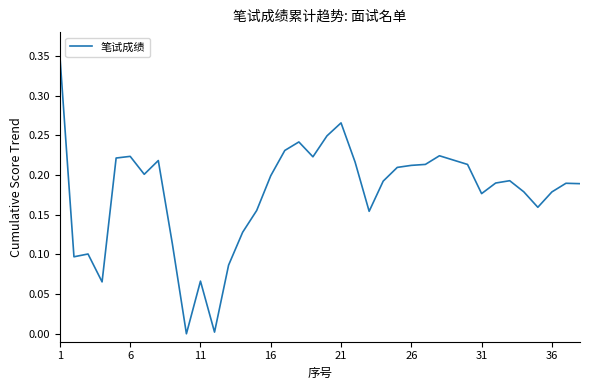

The chart shows a value of 0.3 at 16. True or false?

False